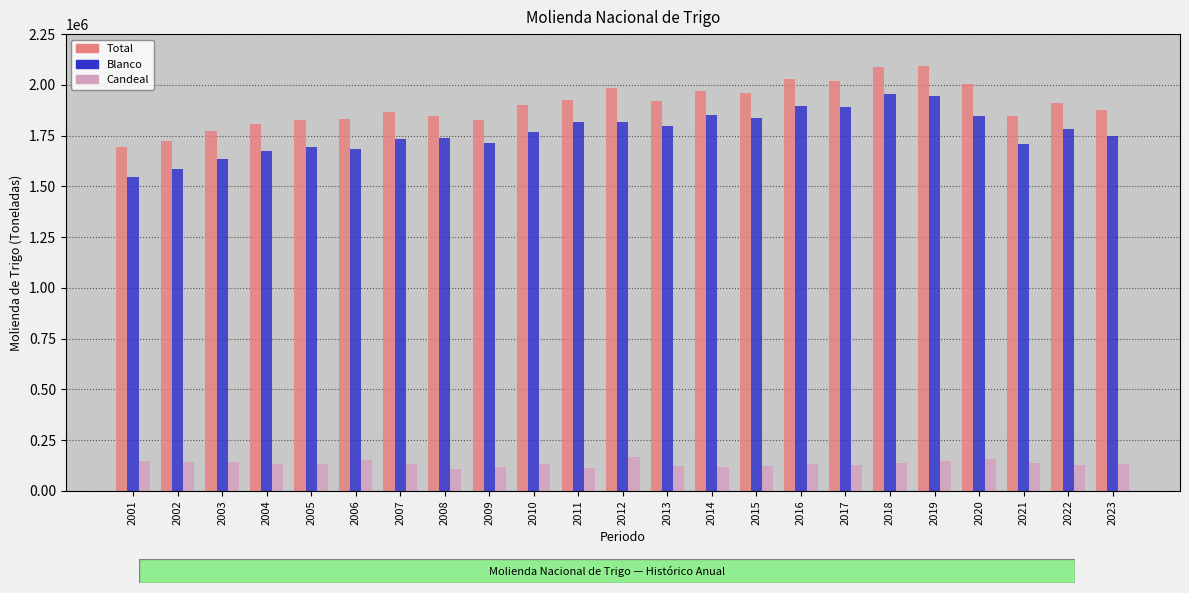

Are the bars horizontal?

No